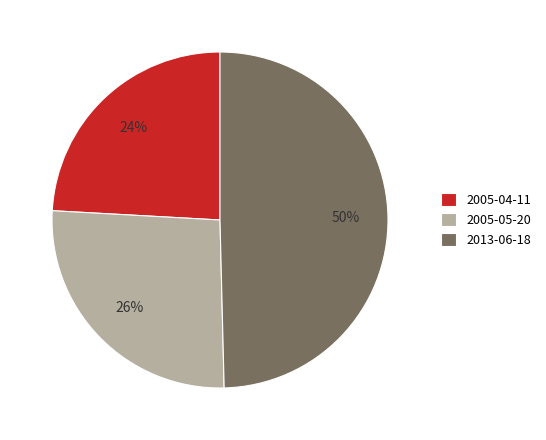

The 2013-06-18 slice represents 40% of the pie. True or false?

False